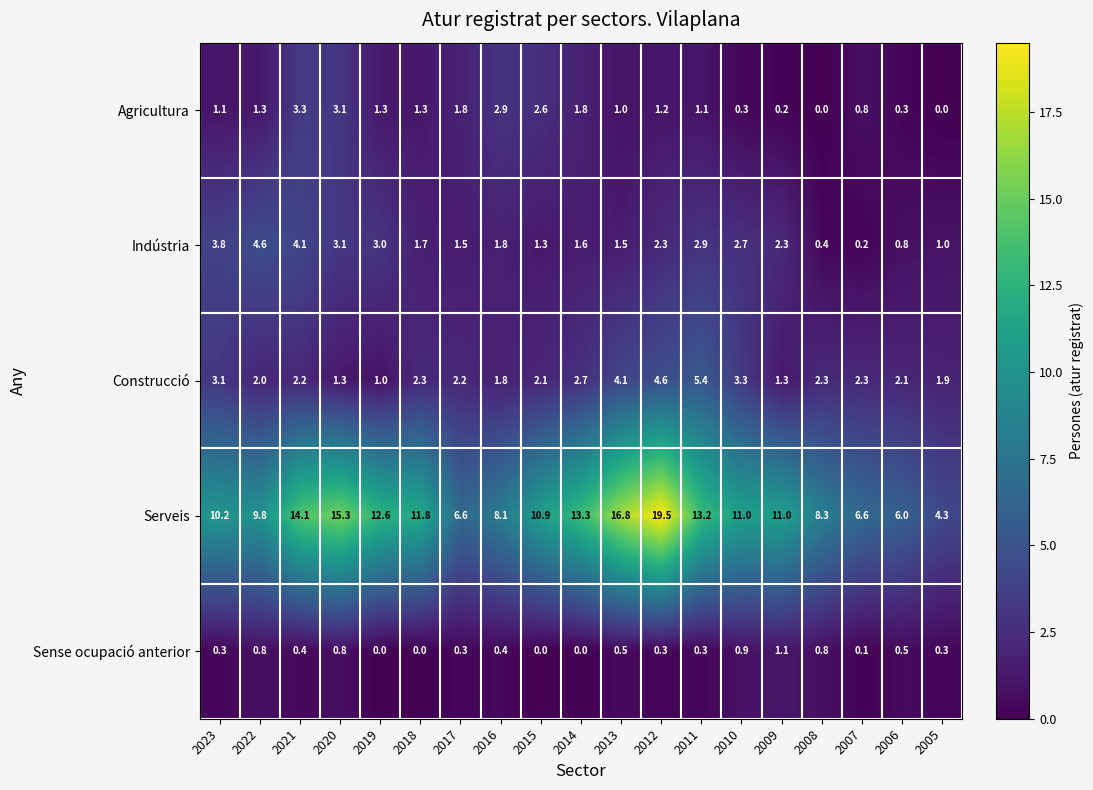

At 2018, list the series in order from largest to smallest.

Serveis, Construcció, Indústria, Agricultura, Sense ocupació anterior